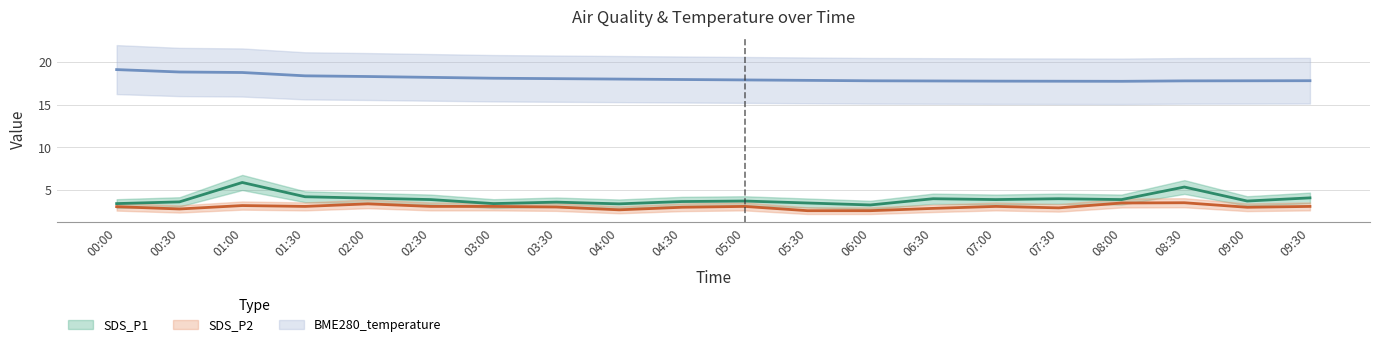

Which series has the largest range (max minus min)?

SDS_P1